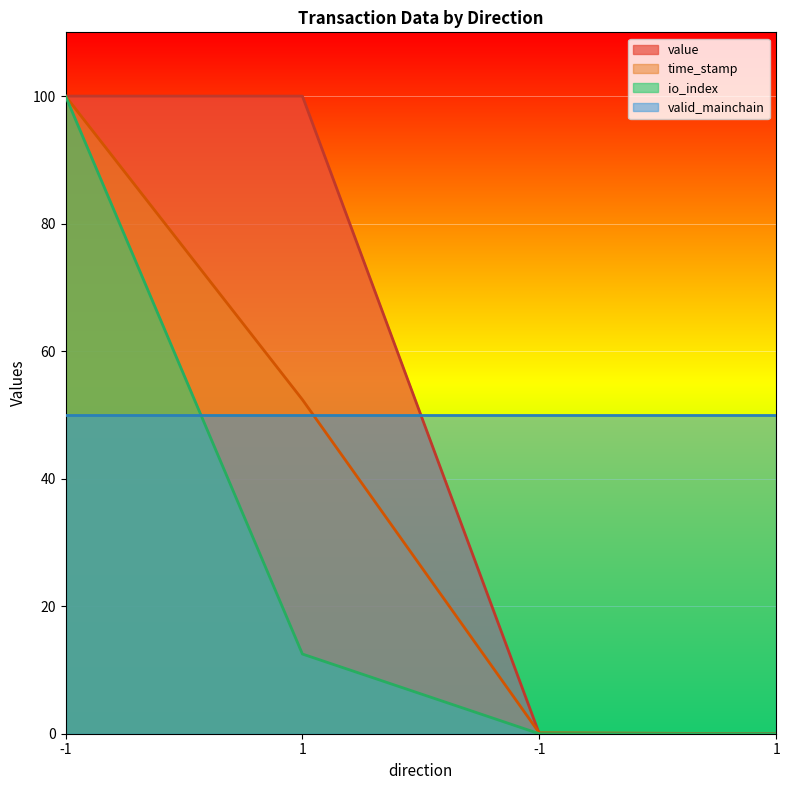

Rank the categories by io_index value from lowest to highest.

-1, 1, 1, -1